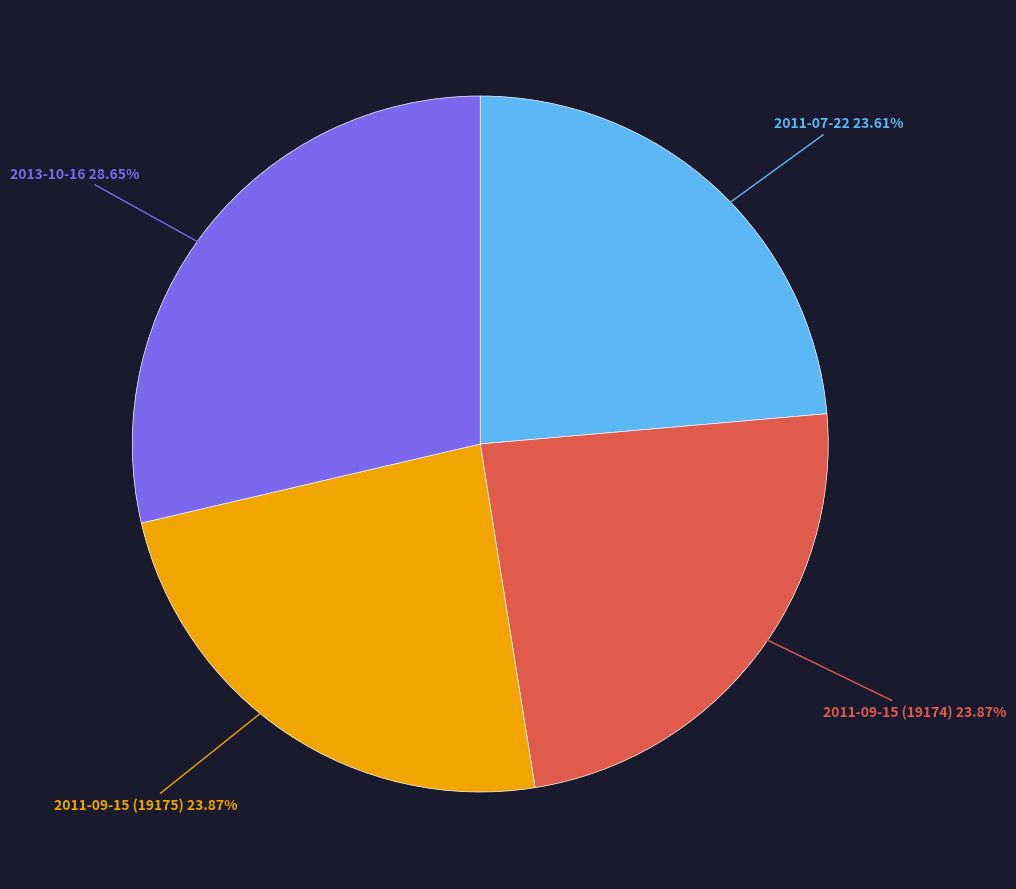

How many segments does this pie chart have?

4